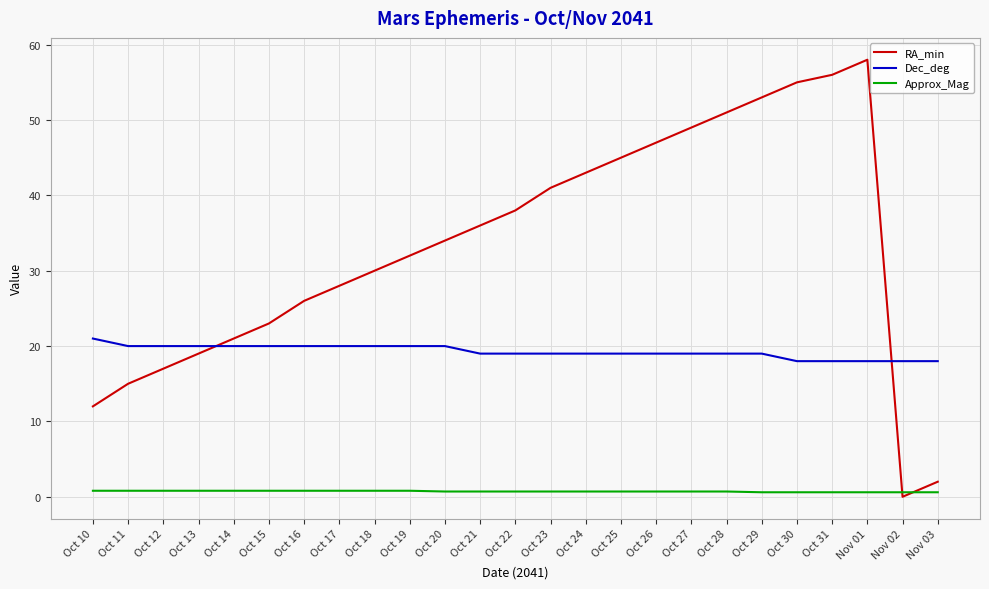

What is the difference between the RA_min values at Nov 01 and Nov 03?

56.0